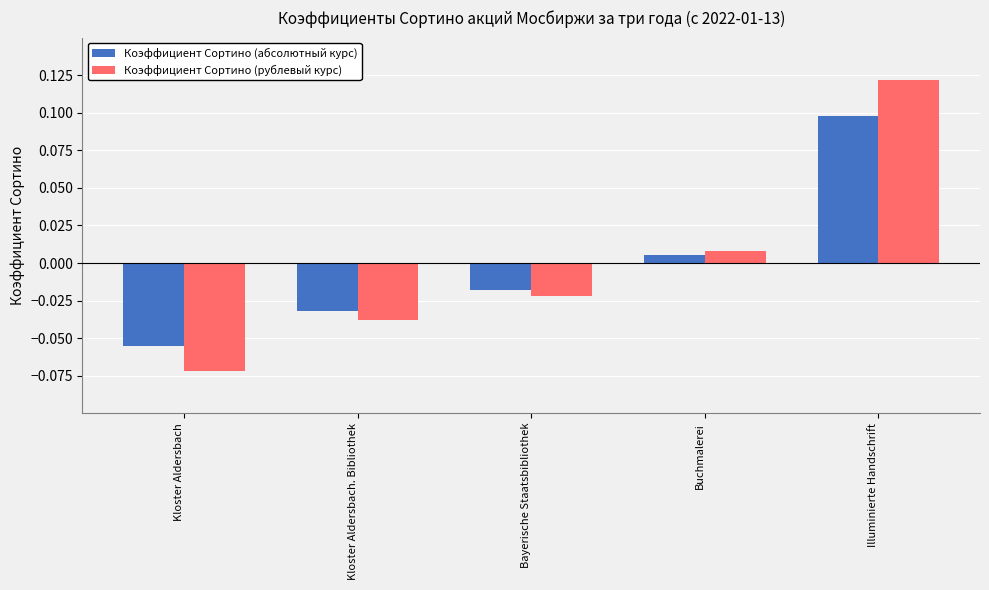

At which category is the sum across all series the highest?

Illuminierte Handschrift